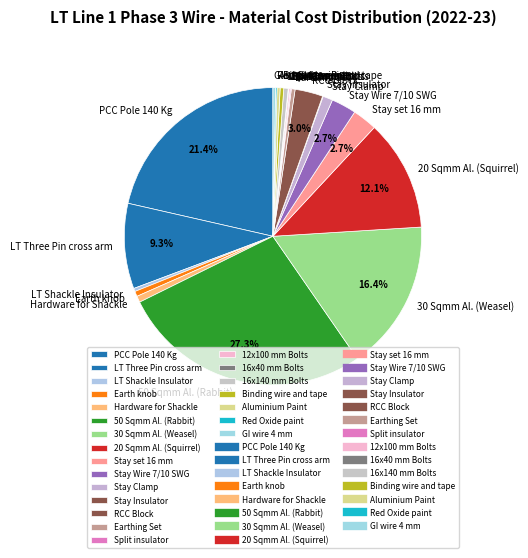

Does RCC Block represent more than half of the total?

No